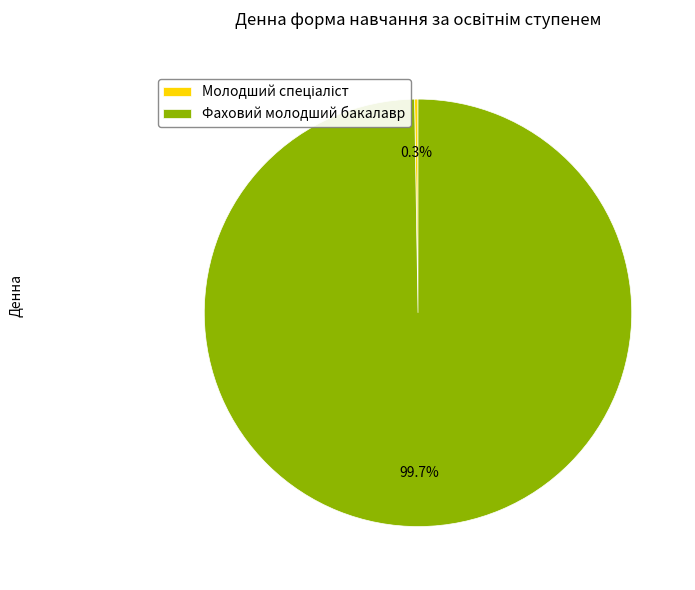

Is there any slice that represents more than half of the pie?

Yes